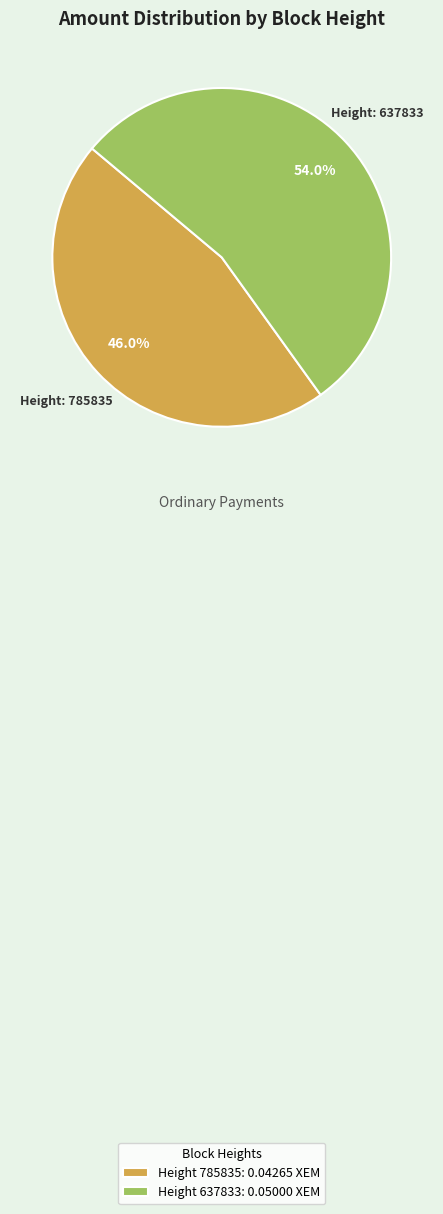

To the nearest percent, what is the average slice percentage?

50%